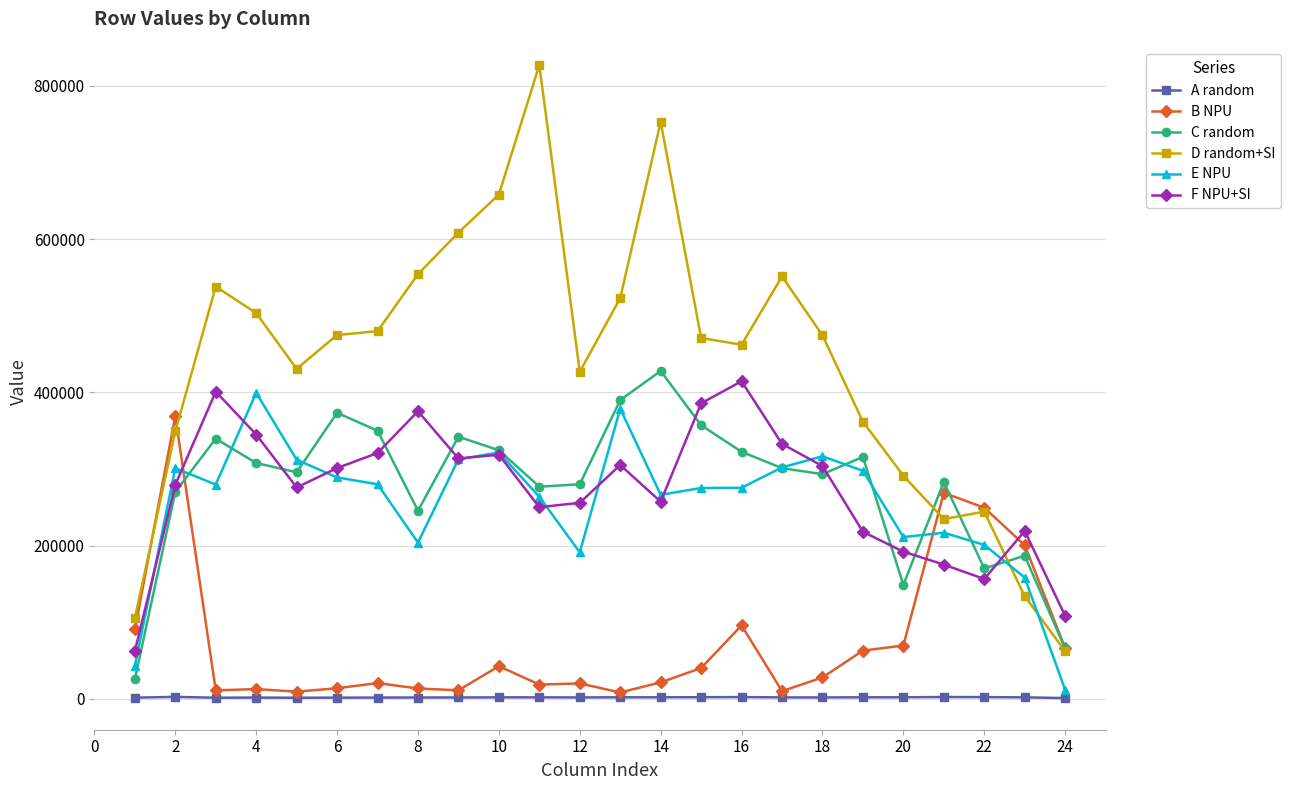

True or false: F NPU+SI has more than 2 points higher than both neighbors.

True